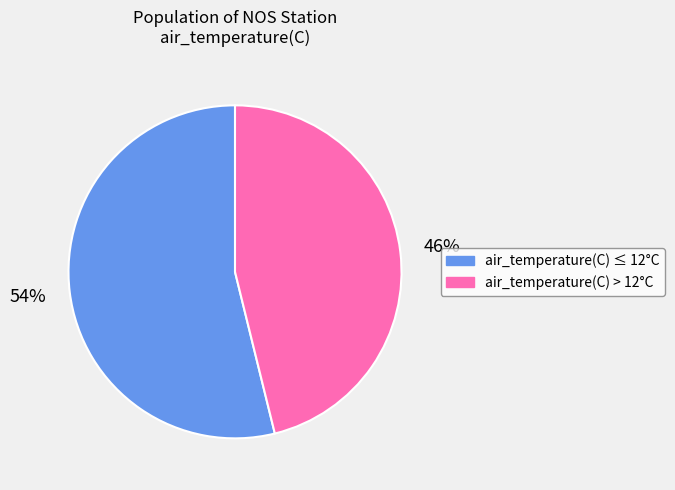

Is there any slice that represents more than half of the pie?

Yes